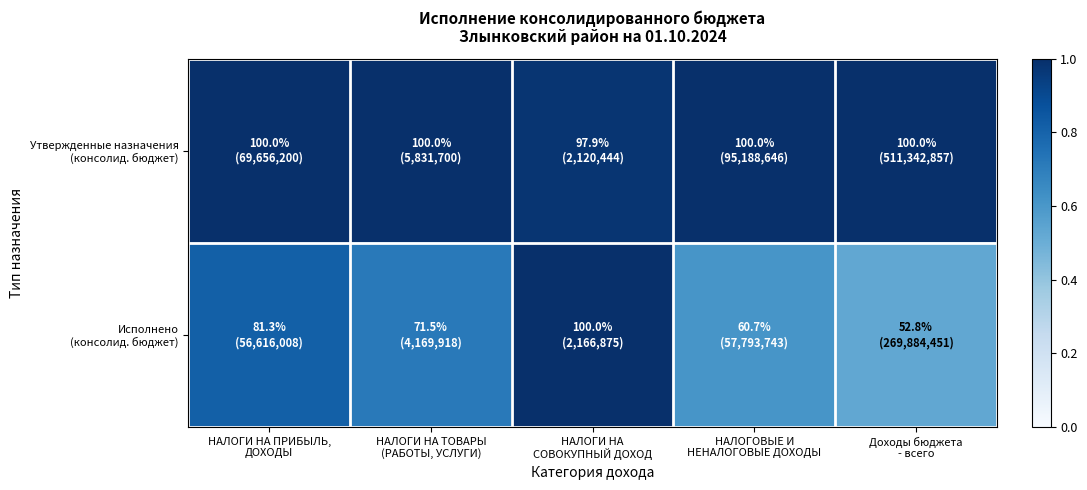

What is the total value across all series at НАЛОГОВЫЕ И
НЕНАЛОГОВЫЕ ДОХОДЫ?

1.6